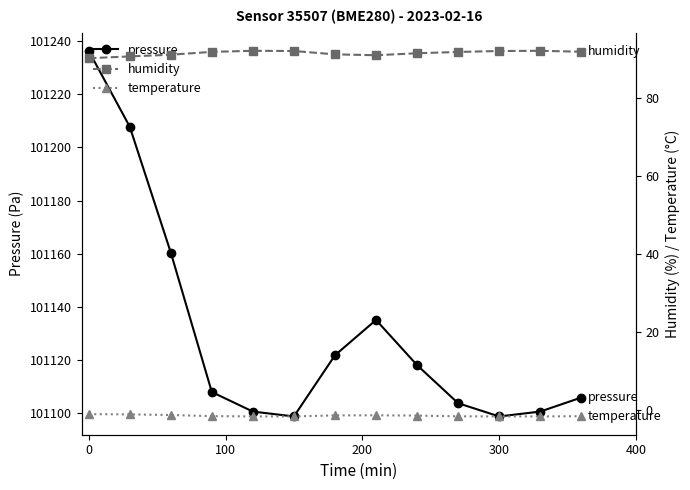

What are all the series names shown in the legend?

pressure, humidity, temperature